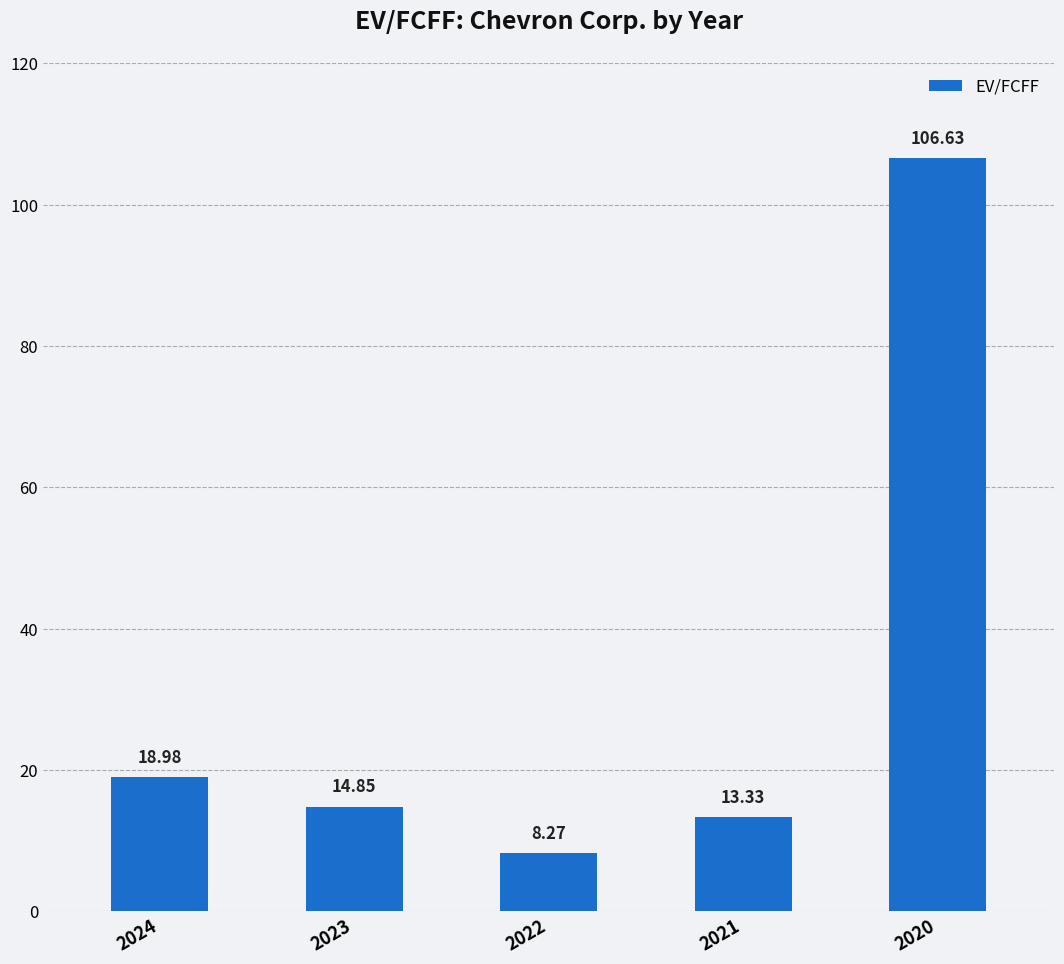

List the labels in order of value, largest first.

2020, 2024, 2023, 2021, 2022